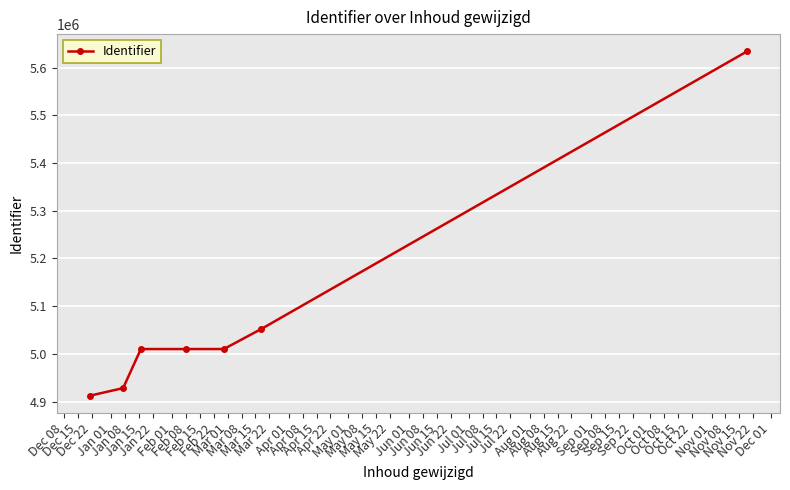

True or false: there are more than 1 points higher than both neighbors.

False